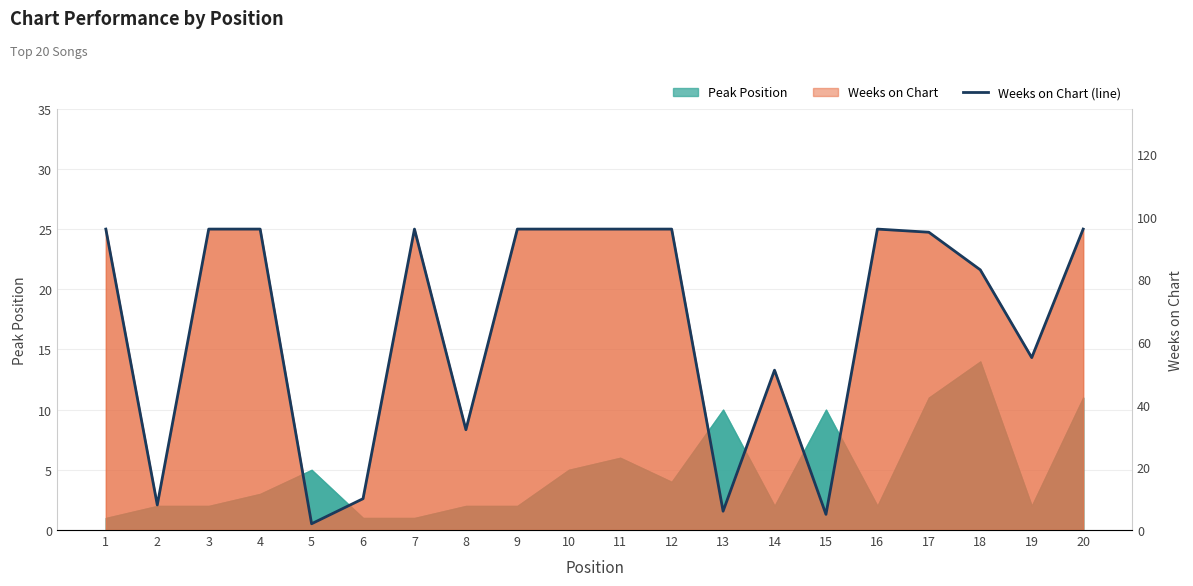

Rank the categories by value from highest to lowest.

1, 3, 4, 7, 9, 10, 11, 12, 16, 20, 17, 18, 19, 14, 8, 6, 2, 13, 15, 5